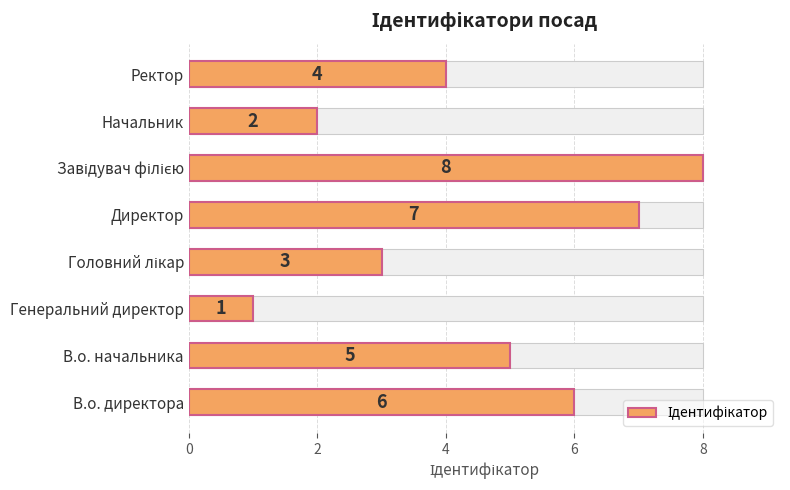

What is the sum of all values?

36